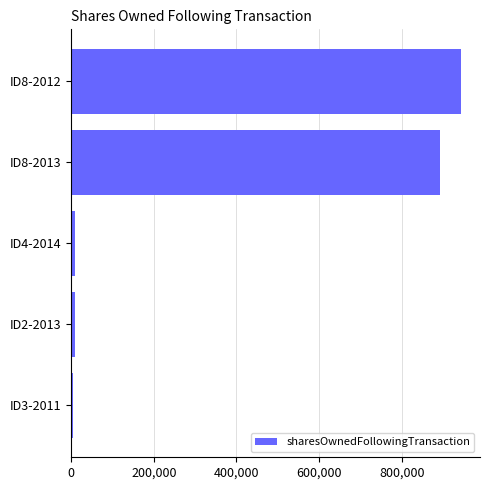

Is it true that the value at ID8-2013 is 1238946?

False